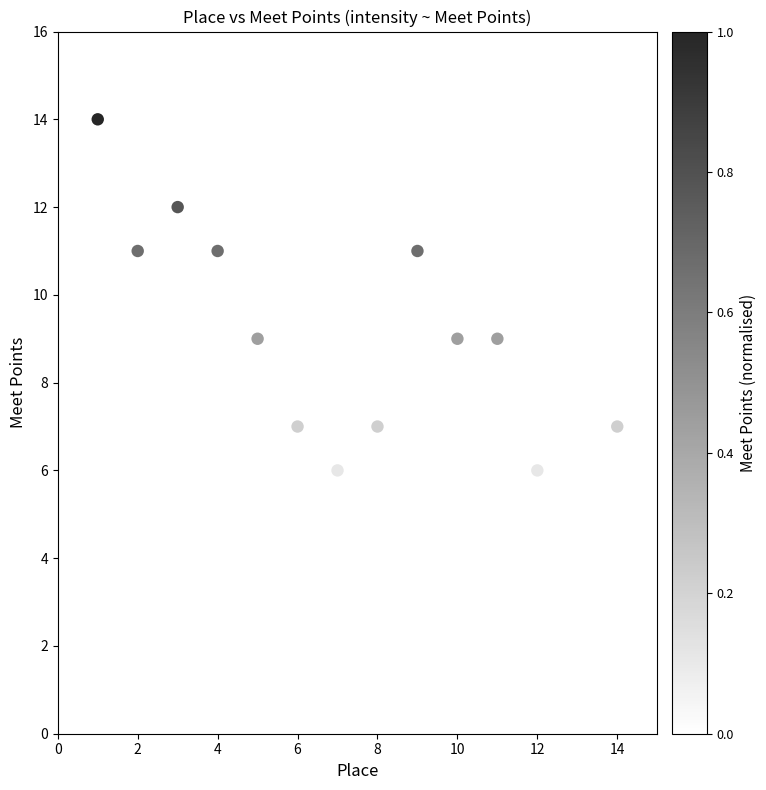

What is the range of Y values (max minus min)?

9